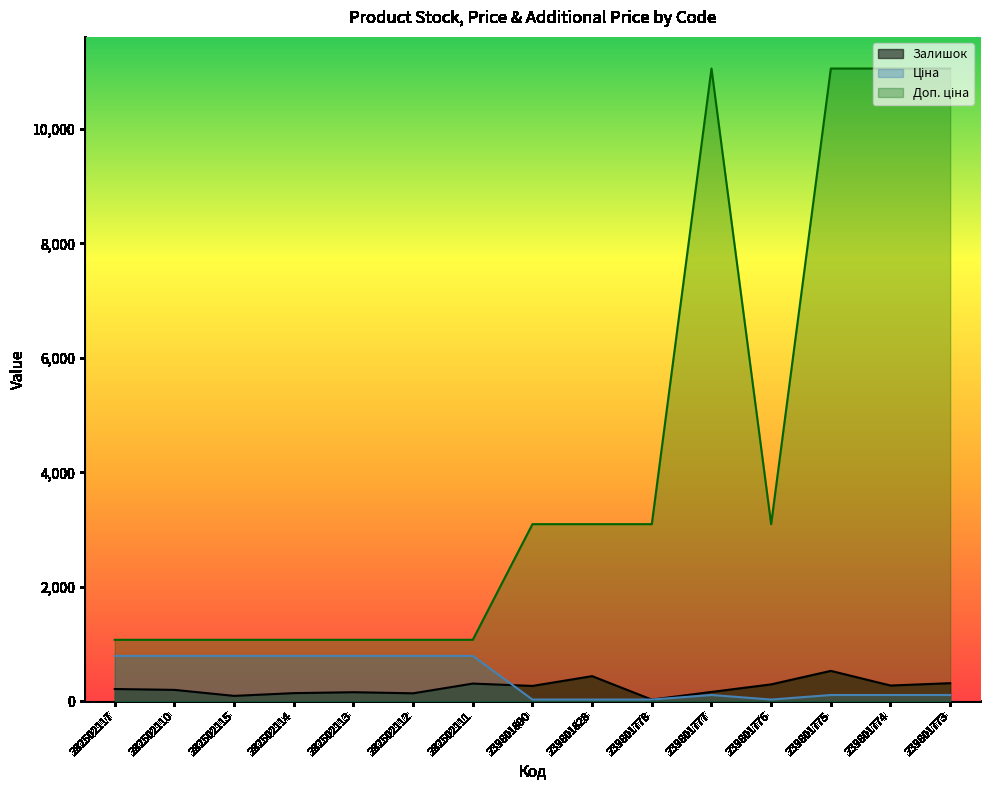

At how many categories does at least one series exceed 7196?

4